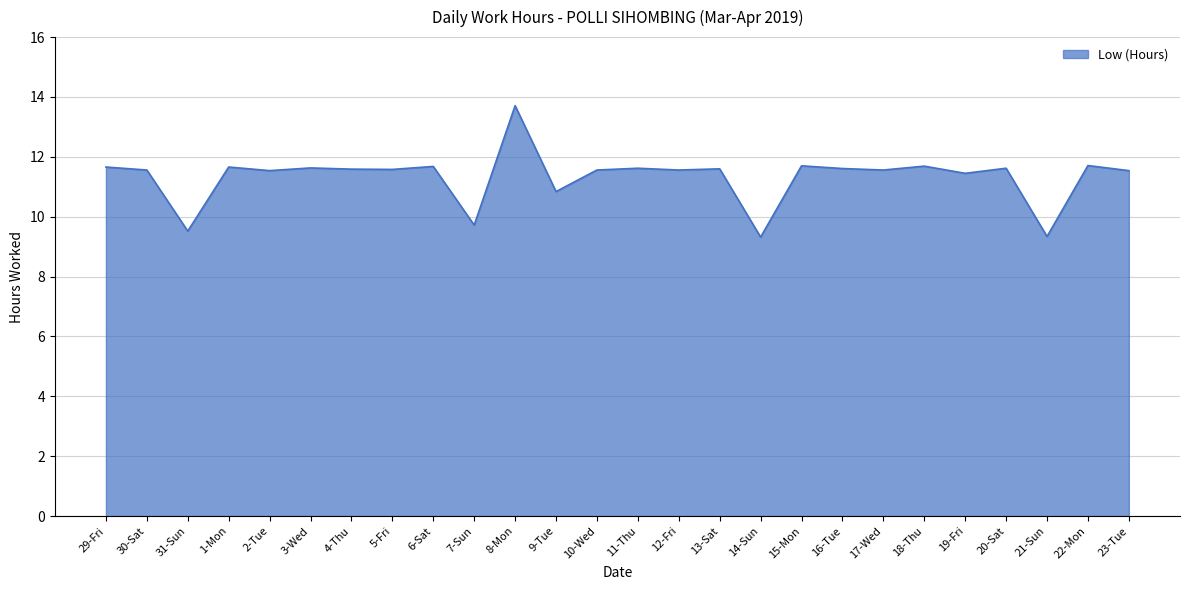

What is the difference between the values at 7-Sun and 20-Sat?

1.9